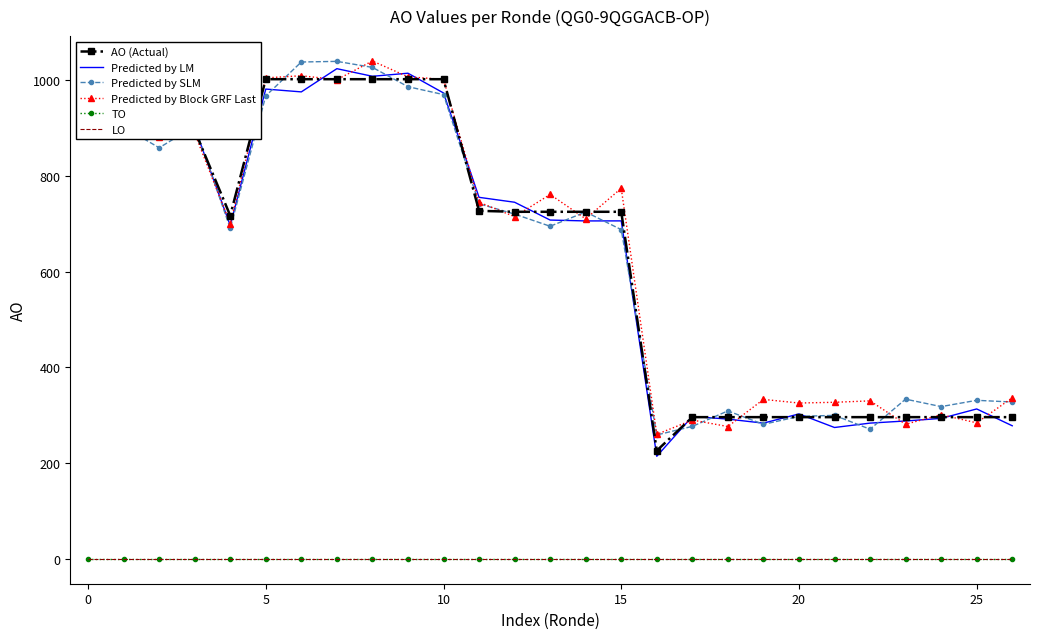

At how many categories does at least one series exceed 303?

25